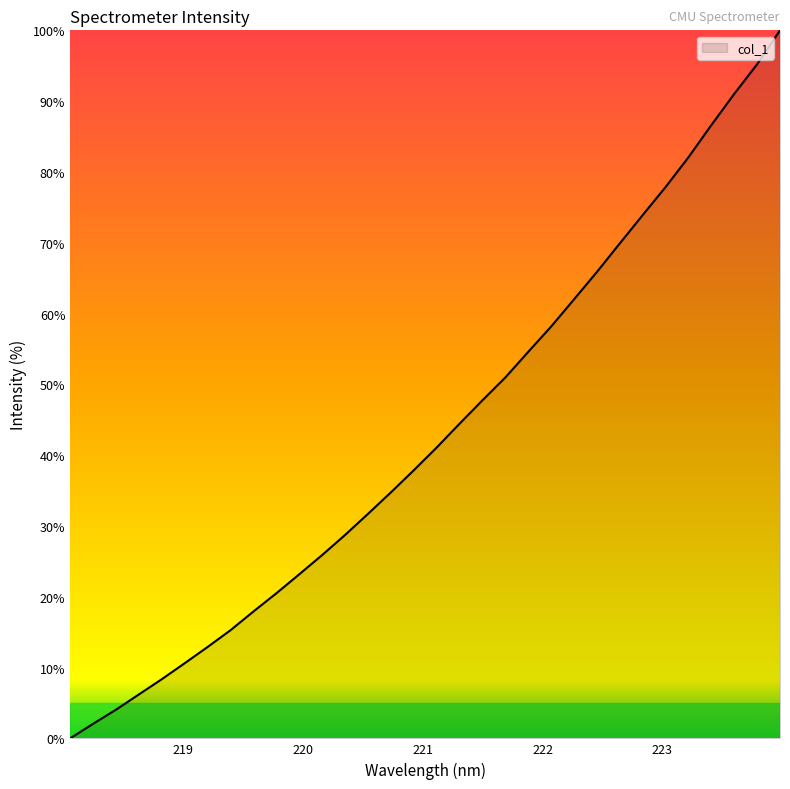

What is the greatest value displayed?

100.0